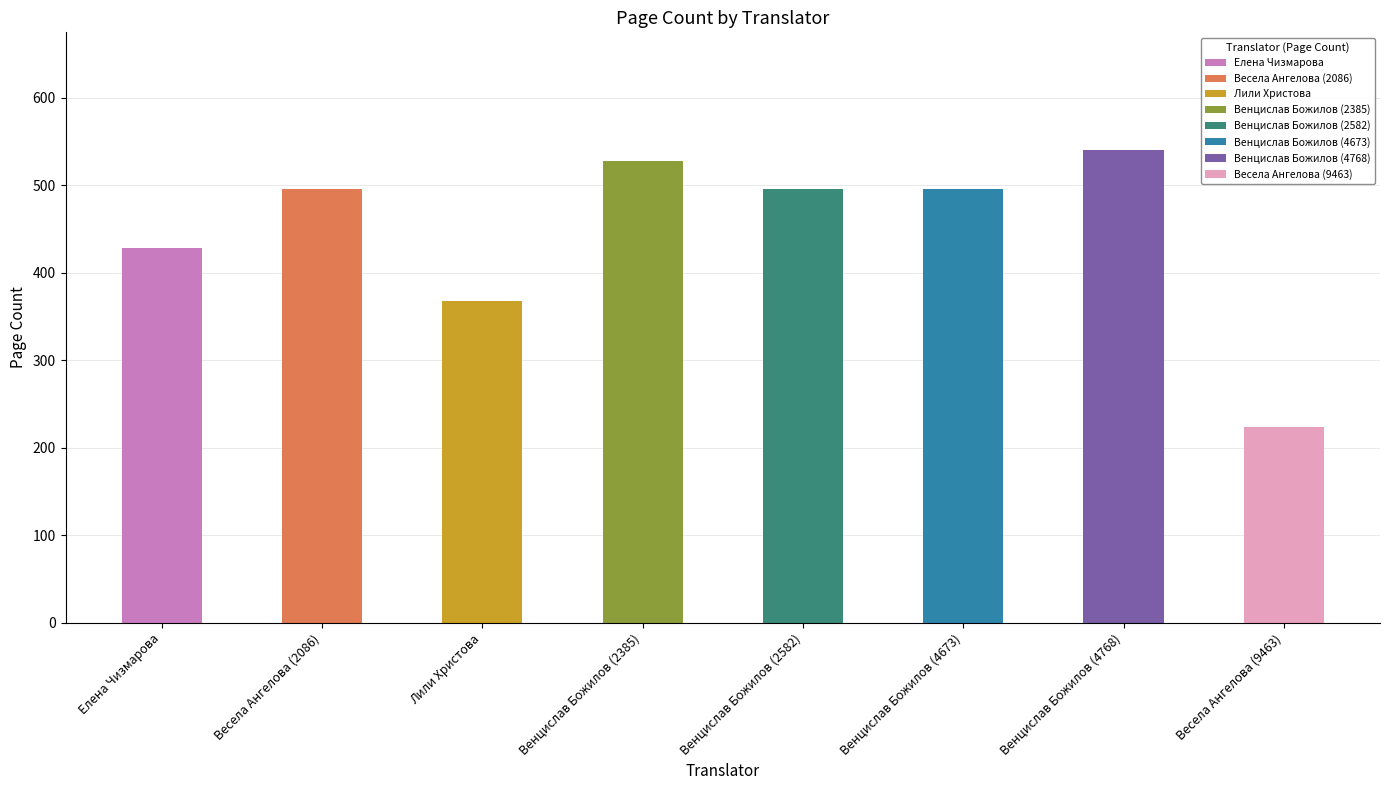

Is it true that the value at Весела Ангелова (9463) is 352?

False